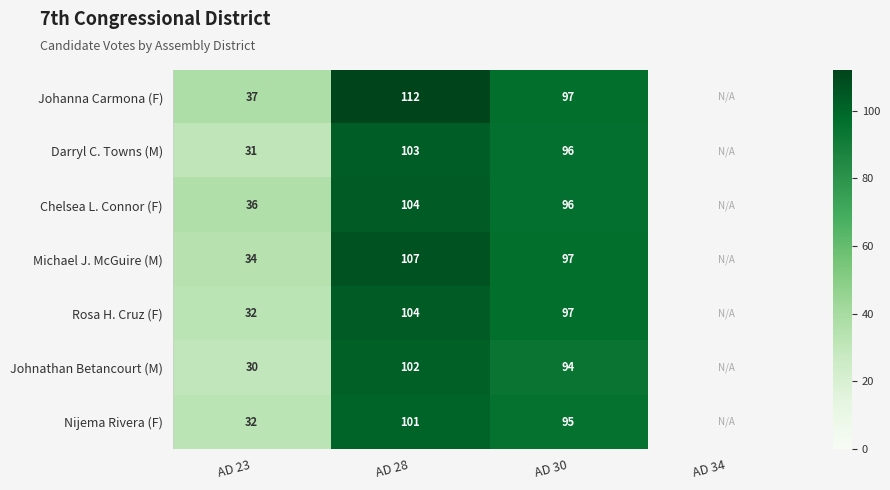

How many data points does each series have?

4